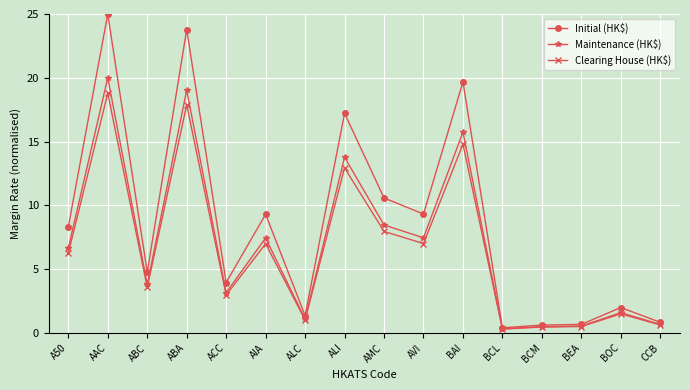

Between AAC and BEA, which series saw the biggest shift?

Initial (HK$)